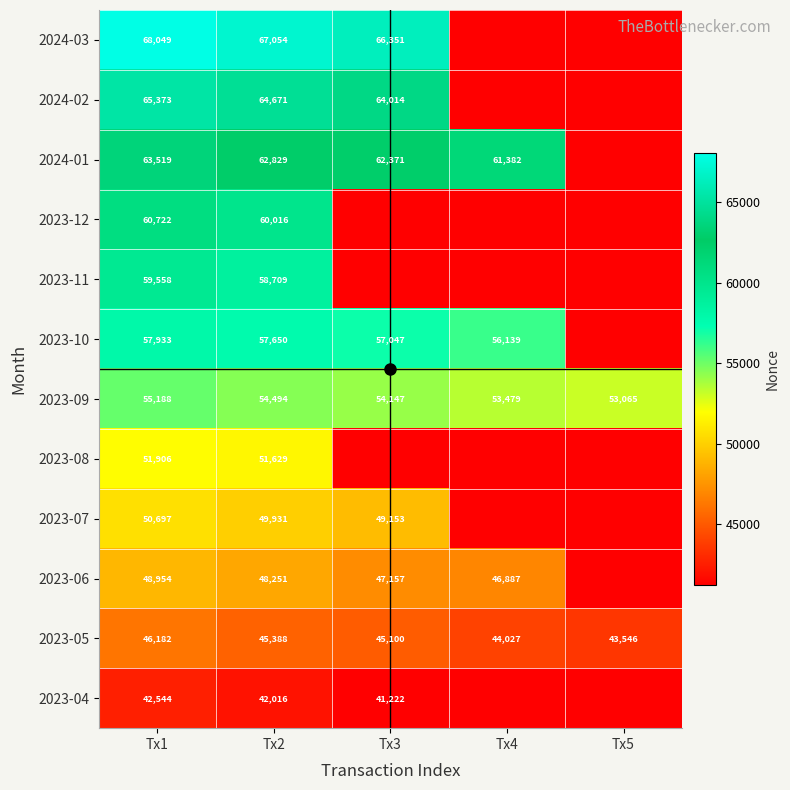

List the labels in order of 2023-10 value, smallest first.

Tx5, Tx4, Tx3, Tx2, Tx1